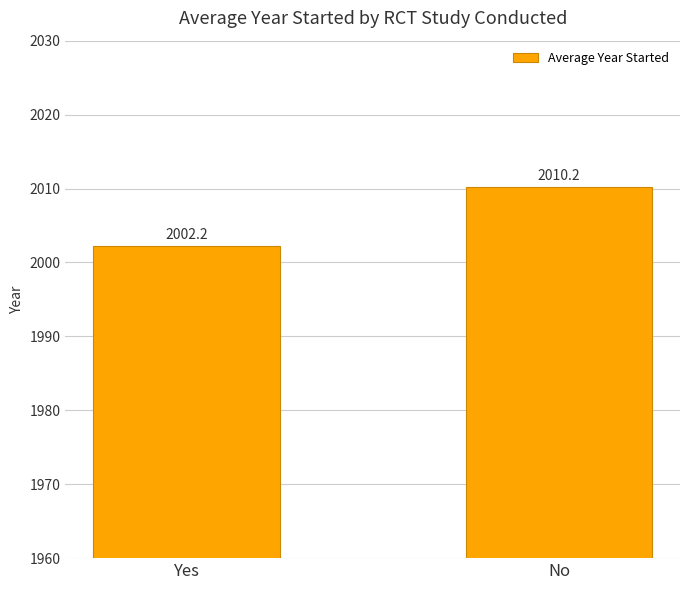

What is the maximum value shown in the chart?

2010.2